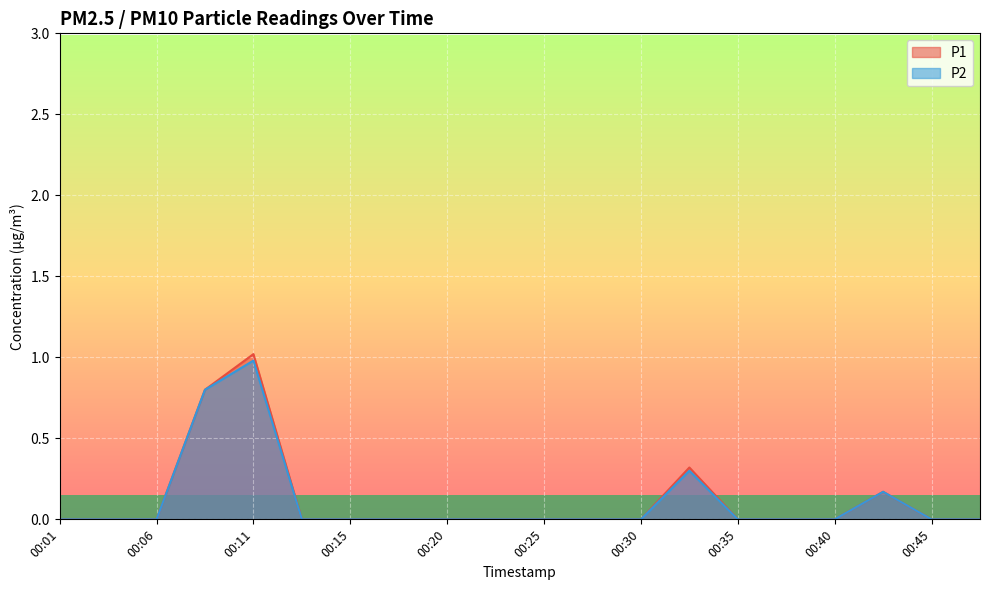

The P2 series shows 0.0 at 00:18. True or false?

True